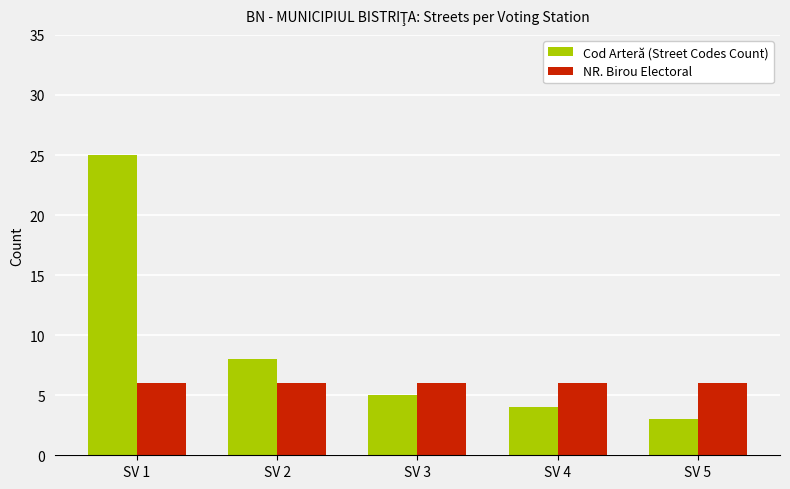

How many data points does each series have?

5